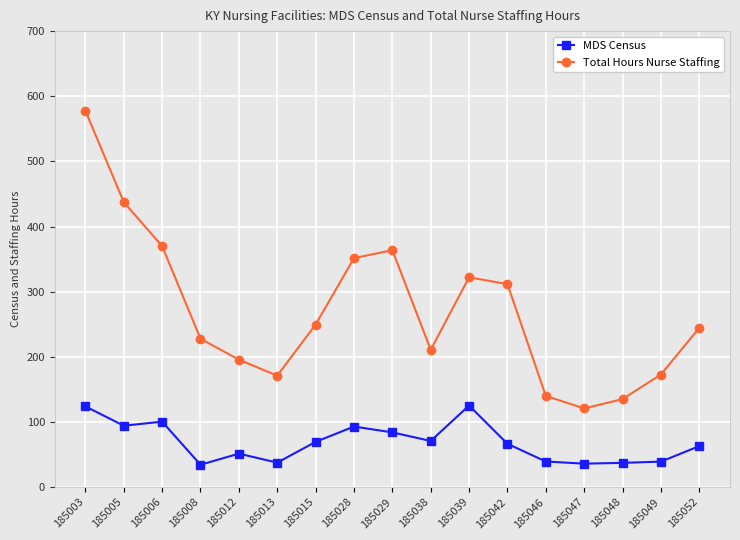

True or false: Total Hours Nurse Staffing and MDS Census intersect in this chart.

False